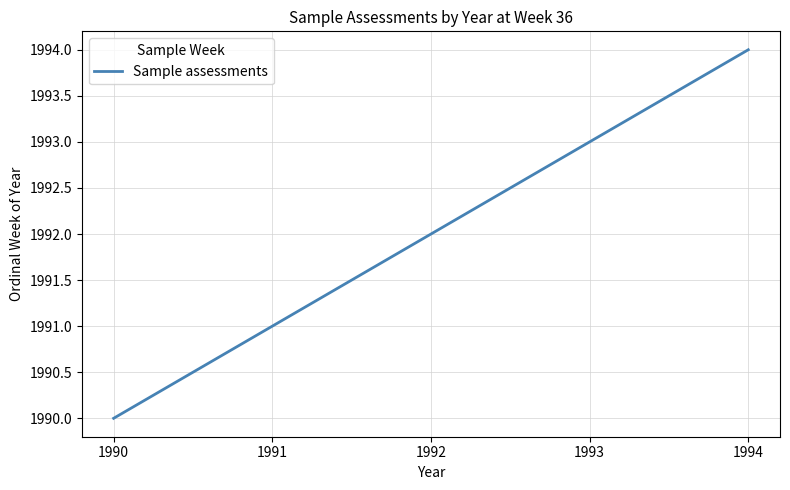

Count the number of categories in the chart.

5